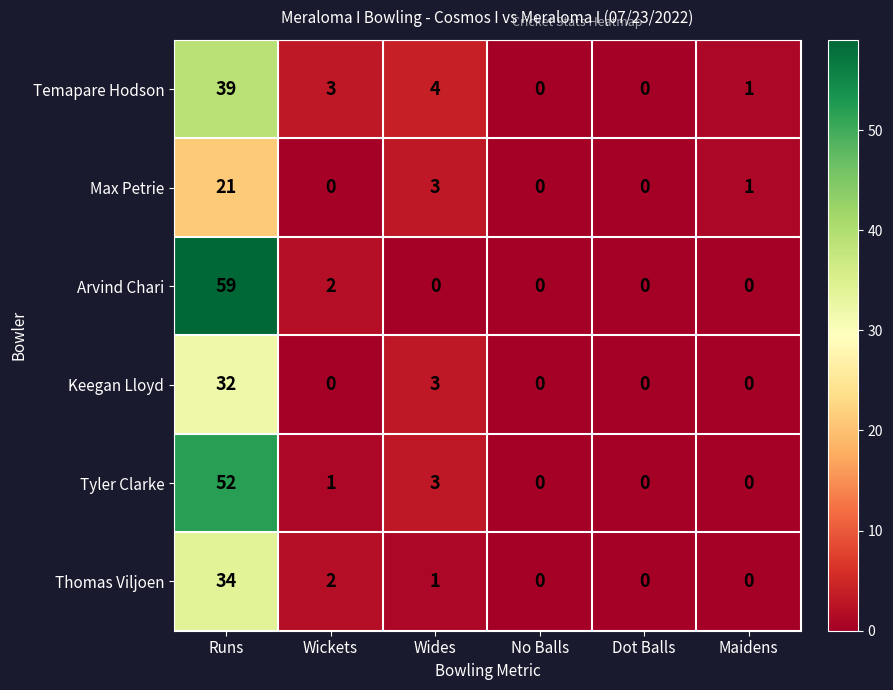

How many values in the Thomas Viljoen series are below 1?

3